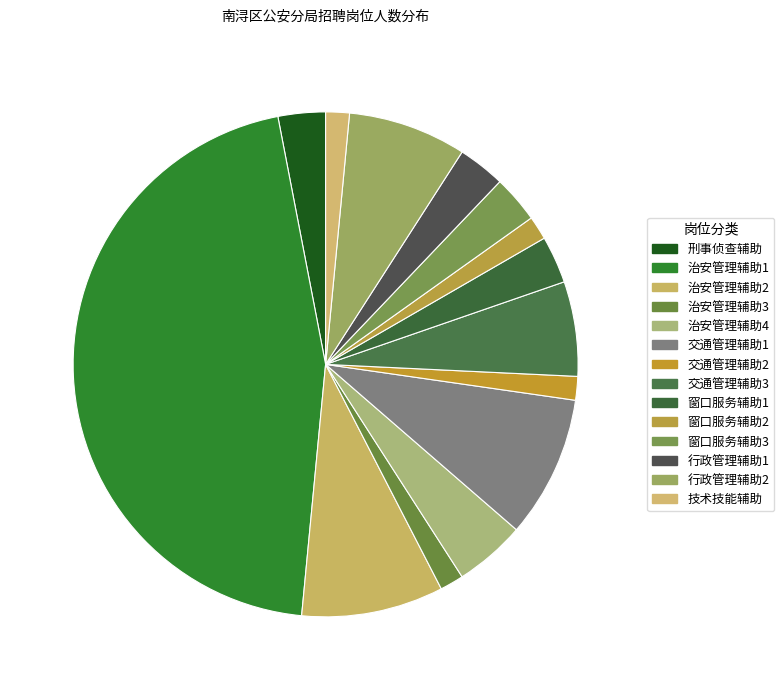

What percentage is NOT represented by 治安管理辅助4?

95.5%